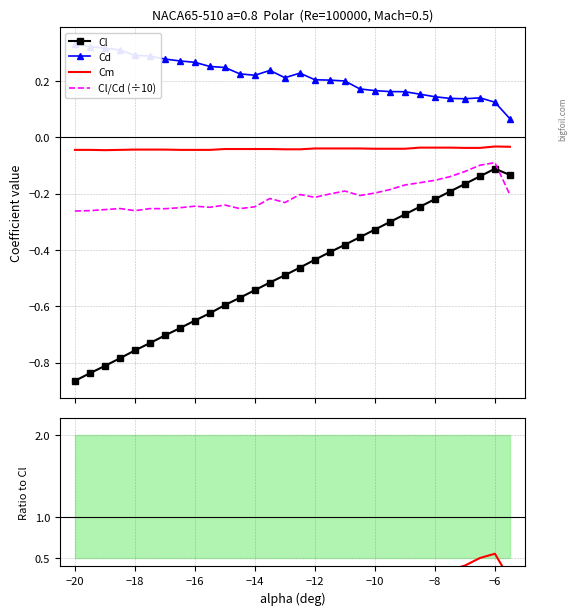

At how many categories does at least one series exceed 0?

30